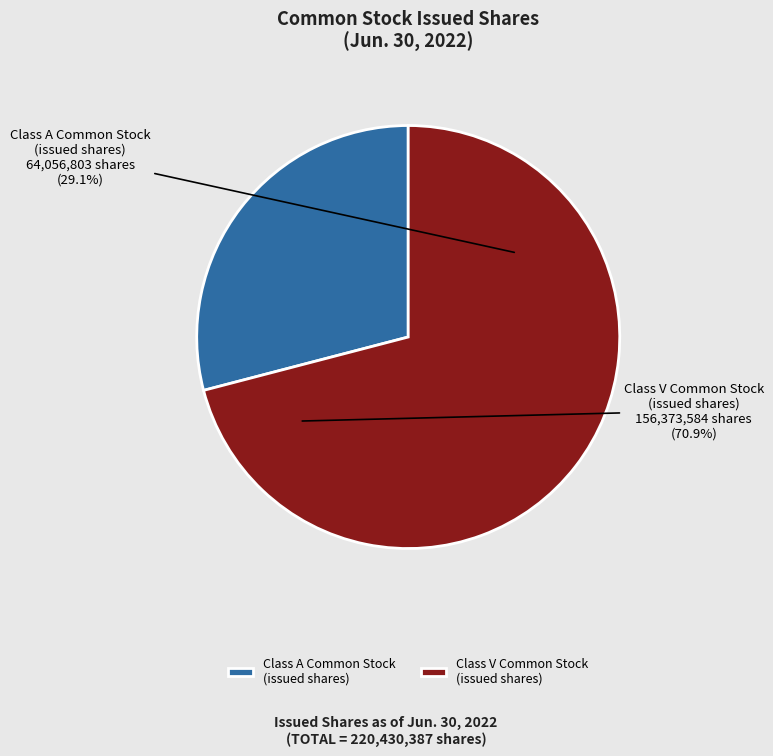

How much of the chart is everything except Class V Common Stock
(issued shares)?

29.1%